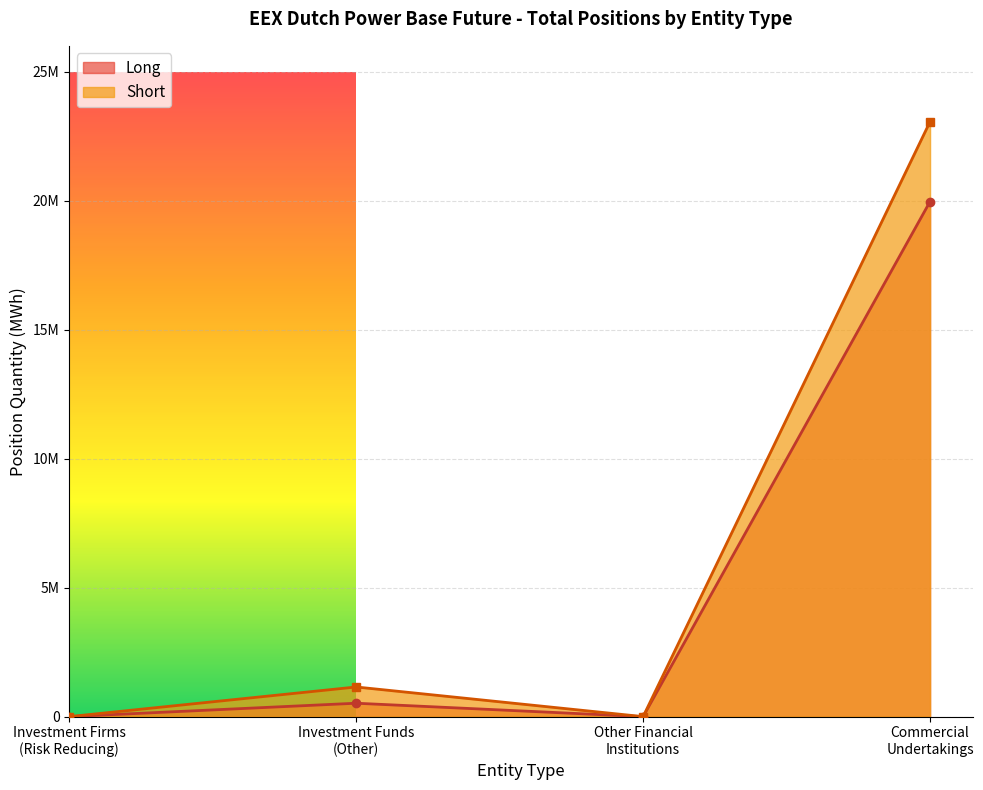

How many values in Short are above zero?

2